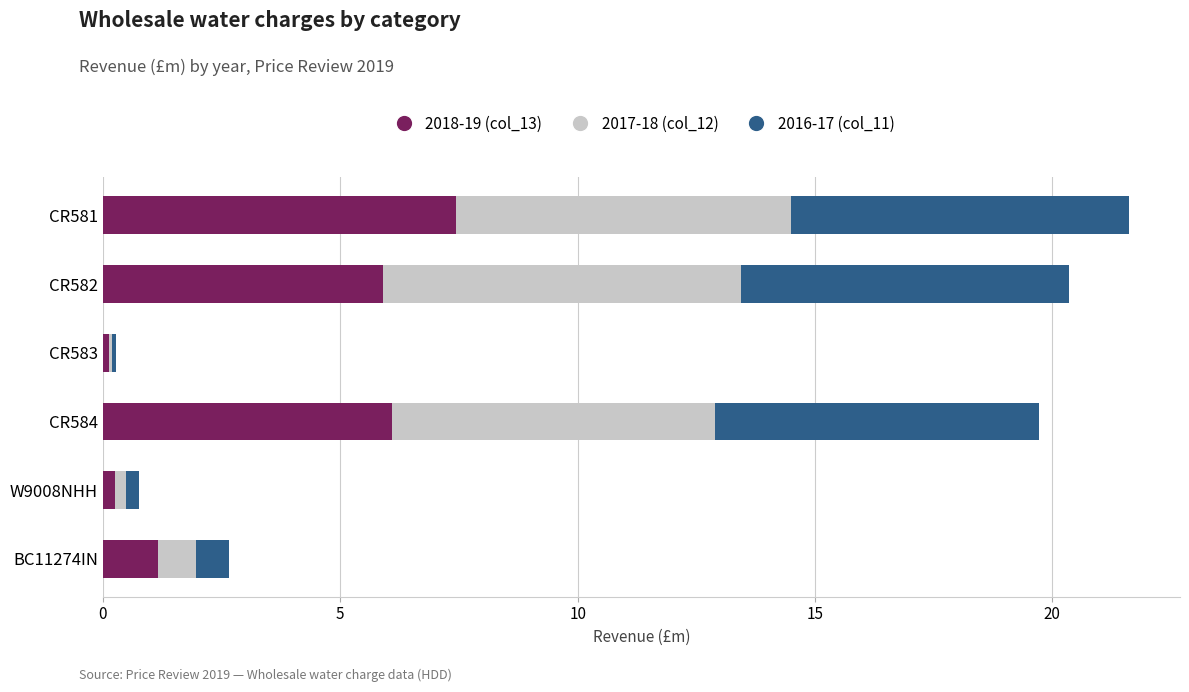

The 2018-19 (col_13) series shows 6.1 at CR584. True or false?

True